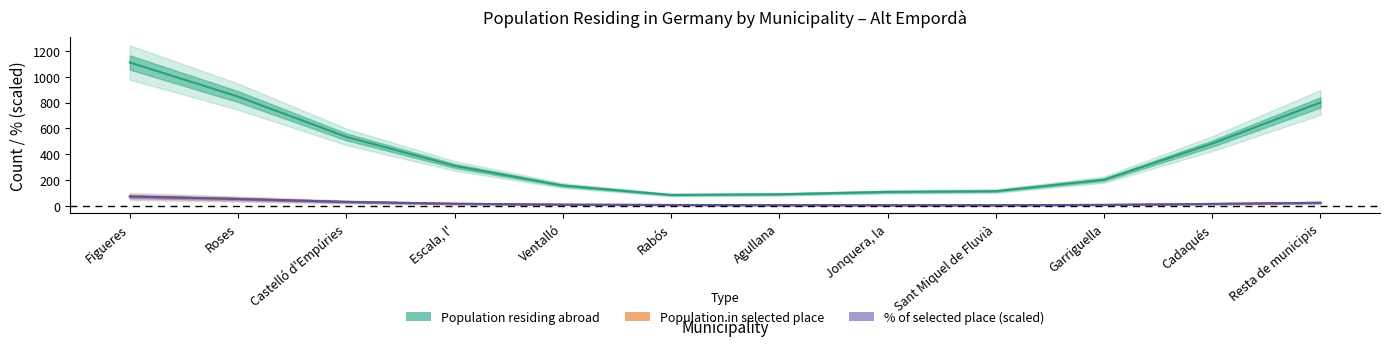

Between which two adjacent categories do Population in selected place and % of selected place (scaled) first intersect?

Roses and Castelló d'Empúries